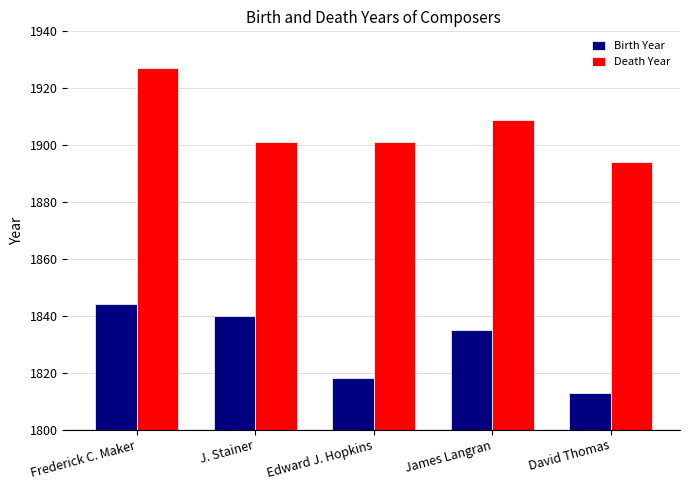

Is it true that Birth Year equals 1840 at J. Stainer?

True